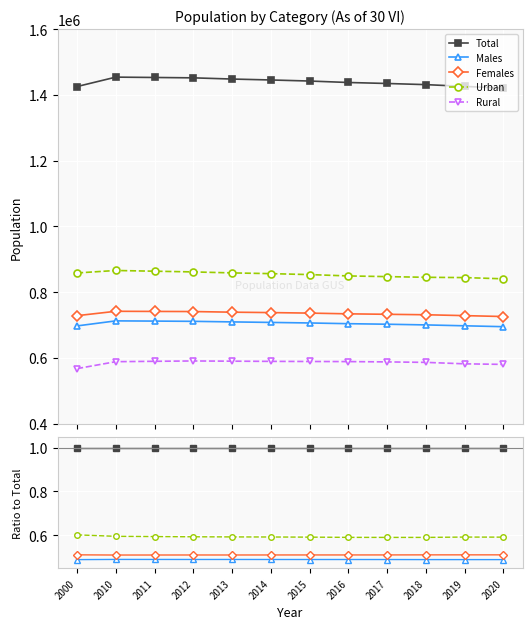

At 2014, list the series in order from largest to smallest.

Total, Urban, Females, Males, Rural